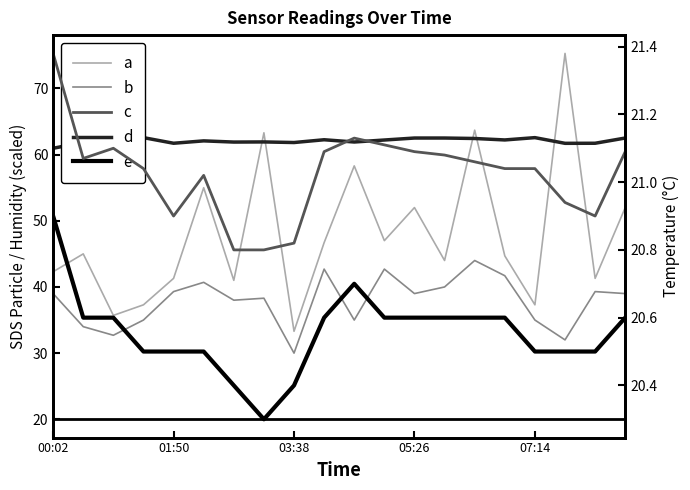

What is the sum of the b values at 15 and 11?

84.4